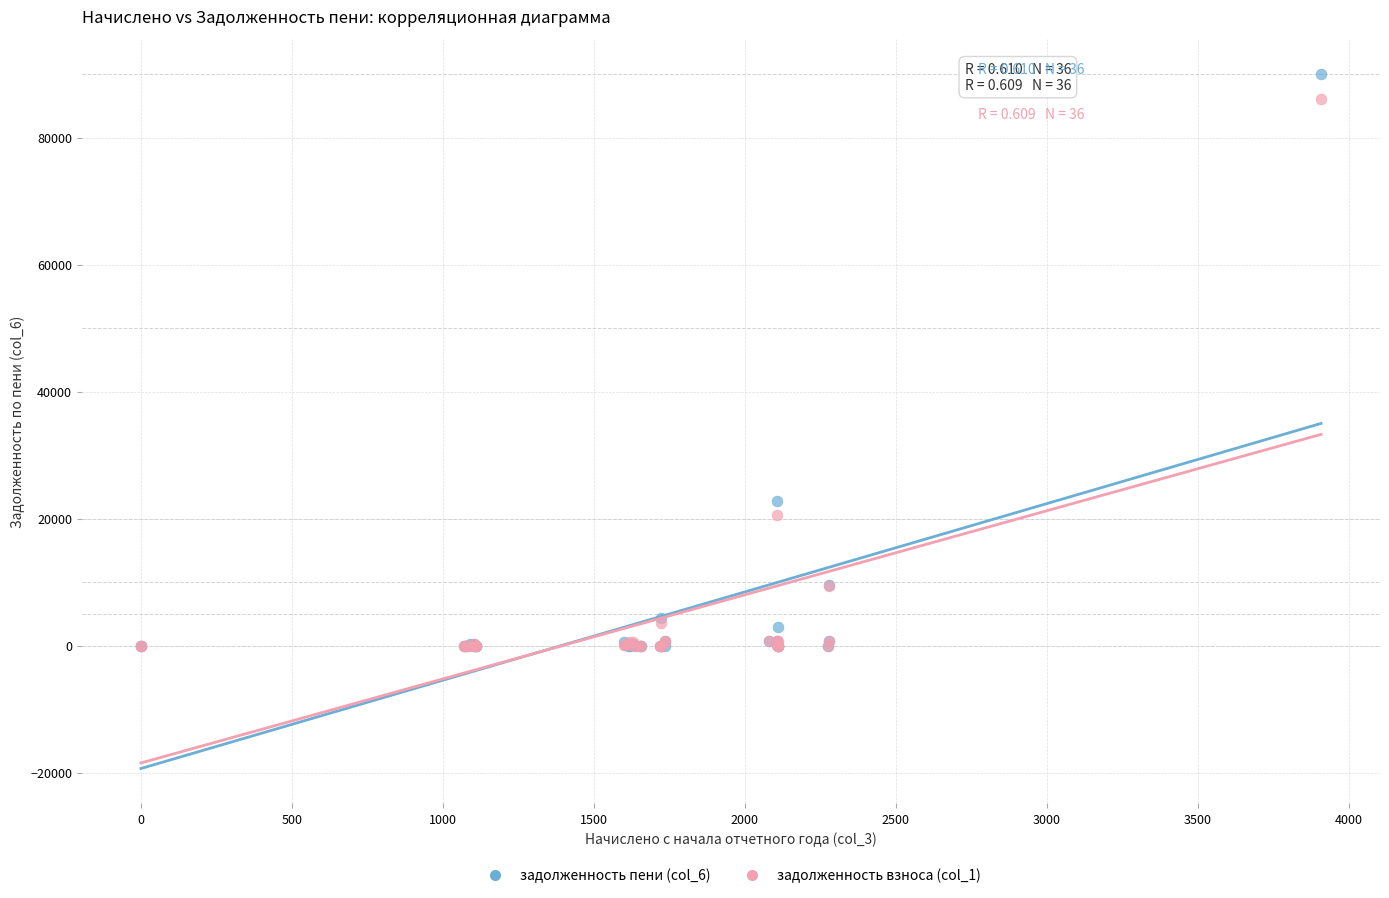

Which series has the largest Y range (max minus min)?

задолженность пени (col_6)